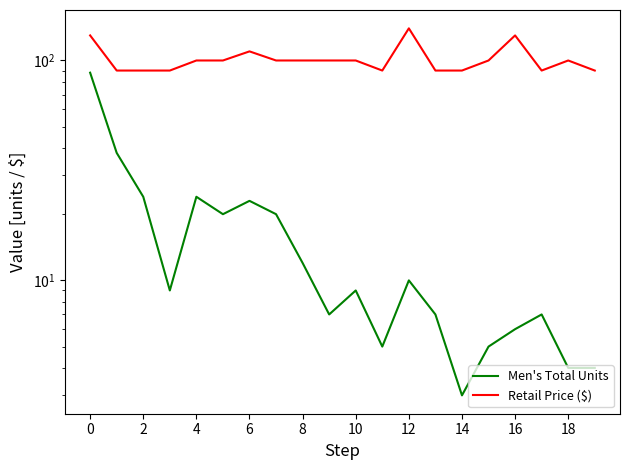

What are all the series names shown in the legend?

Men's Total Units, Retail Price ($)